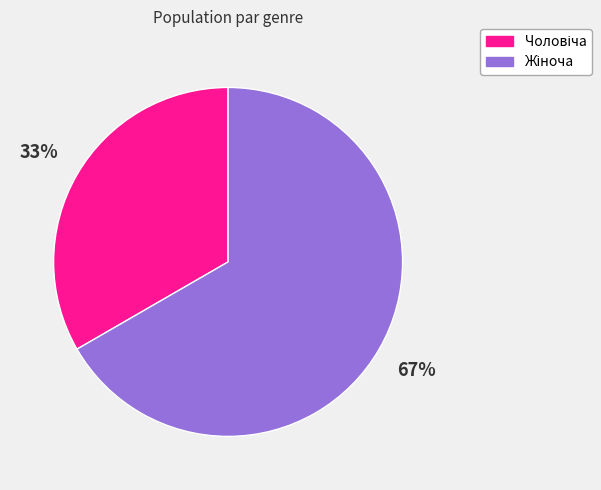

To the nearest percent, what is the average slice percentage?

50%